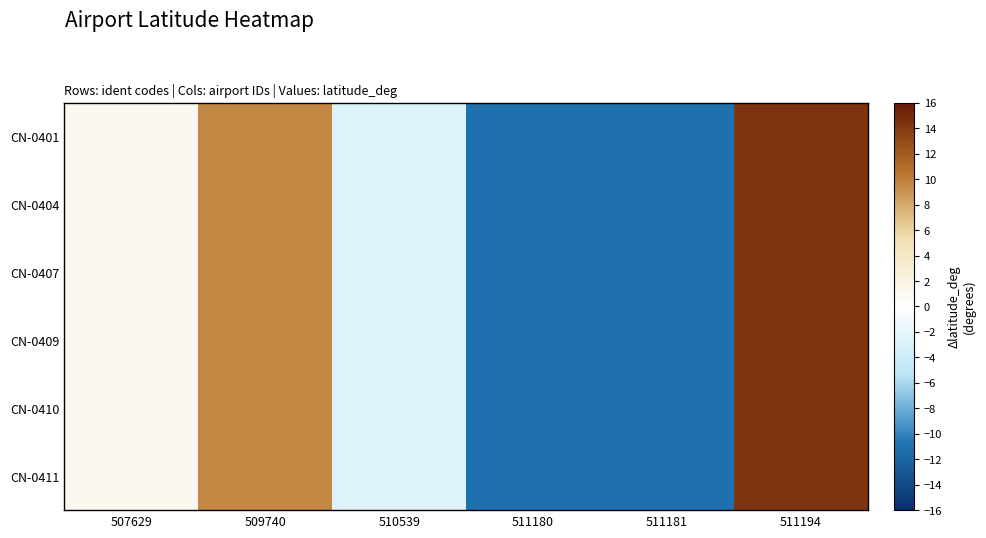

Between 511194 and 510539, which is larger?

511194